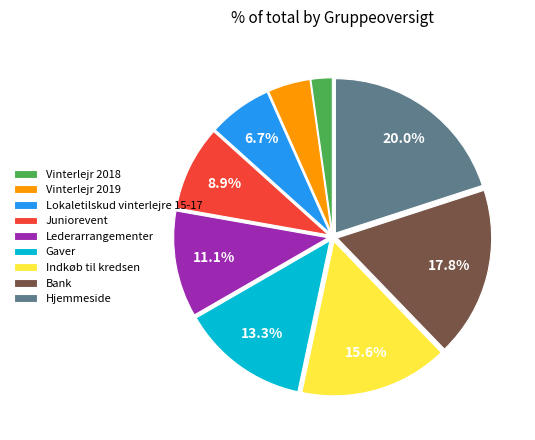

What is the ratio of the value at Lederarrangementer to the value at Vinterlejr 2019?

2.5